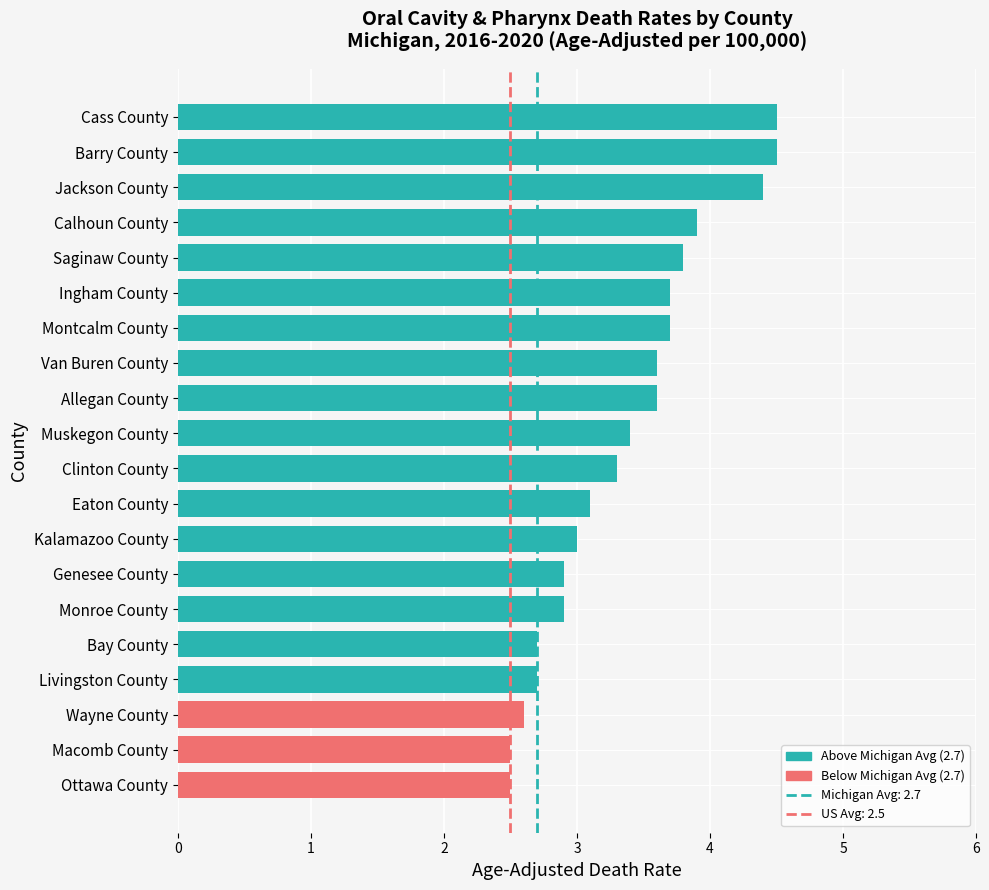

What is the greatest value displayed?

4.5